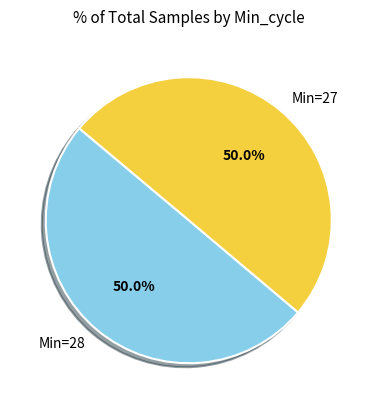

Approximately how many times larger is the value at Min=28 compared to Min=27?

1.0